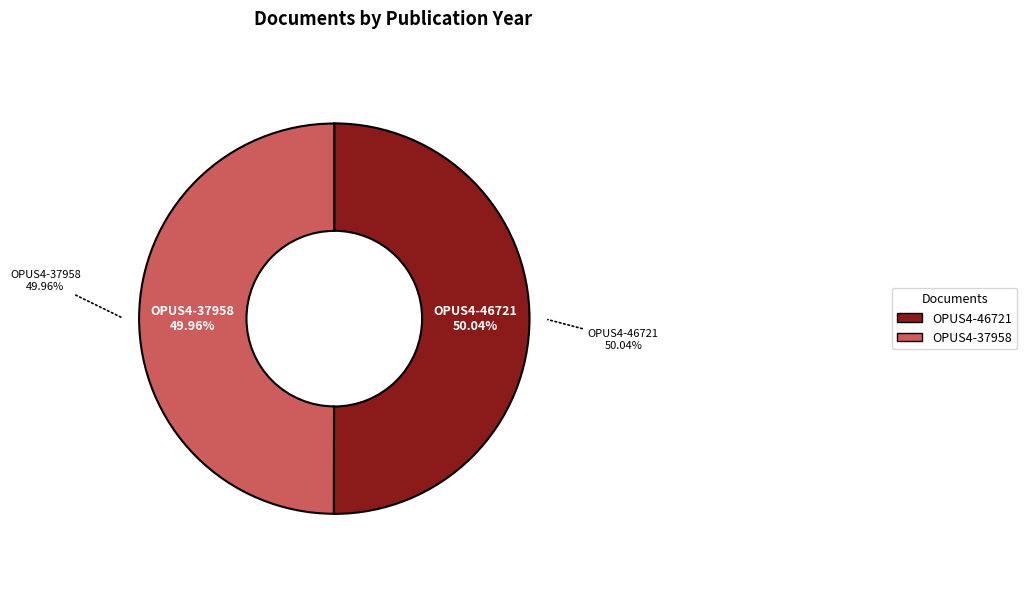

Rank the categories by value from lowest to highest.

OPUS4-37958, OPUS4-46721